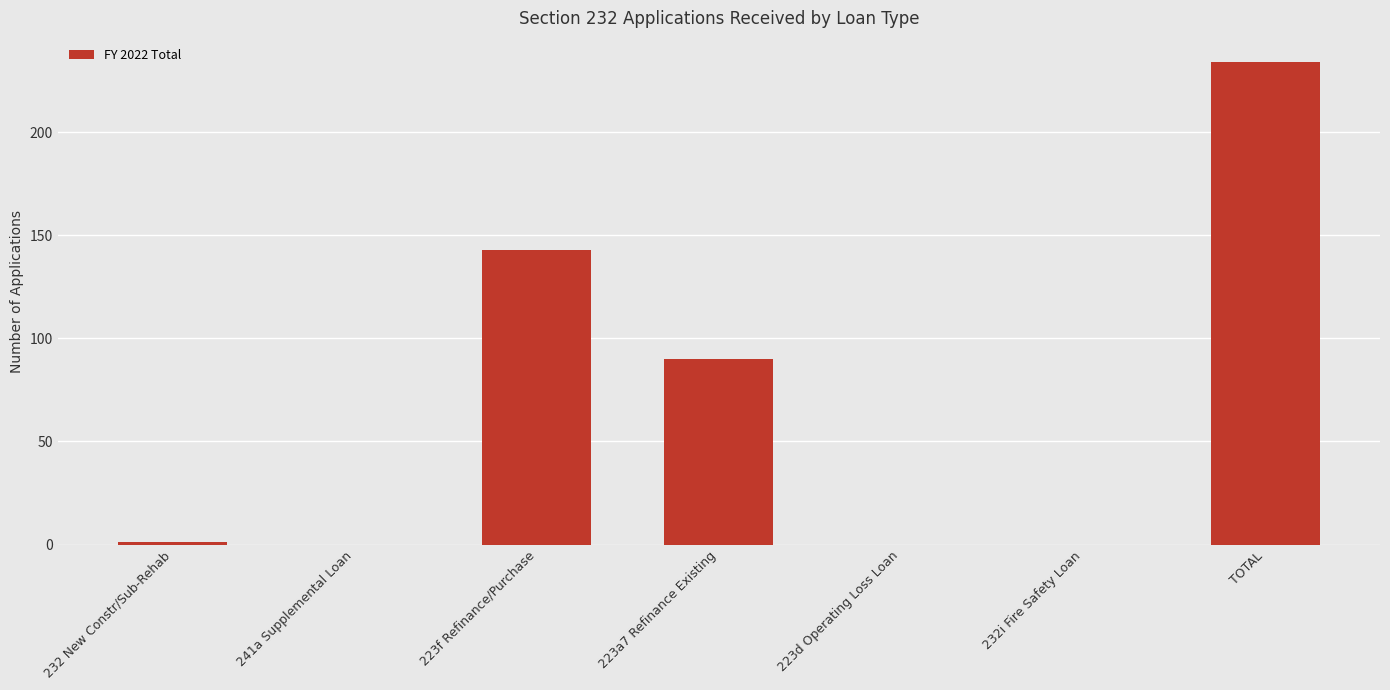

What is the change in value from 232i Fire Safety Loan to TOTAL?

+234